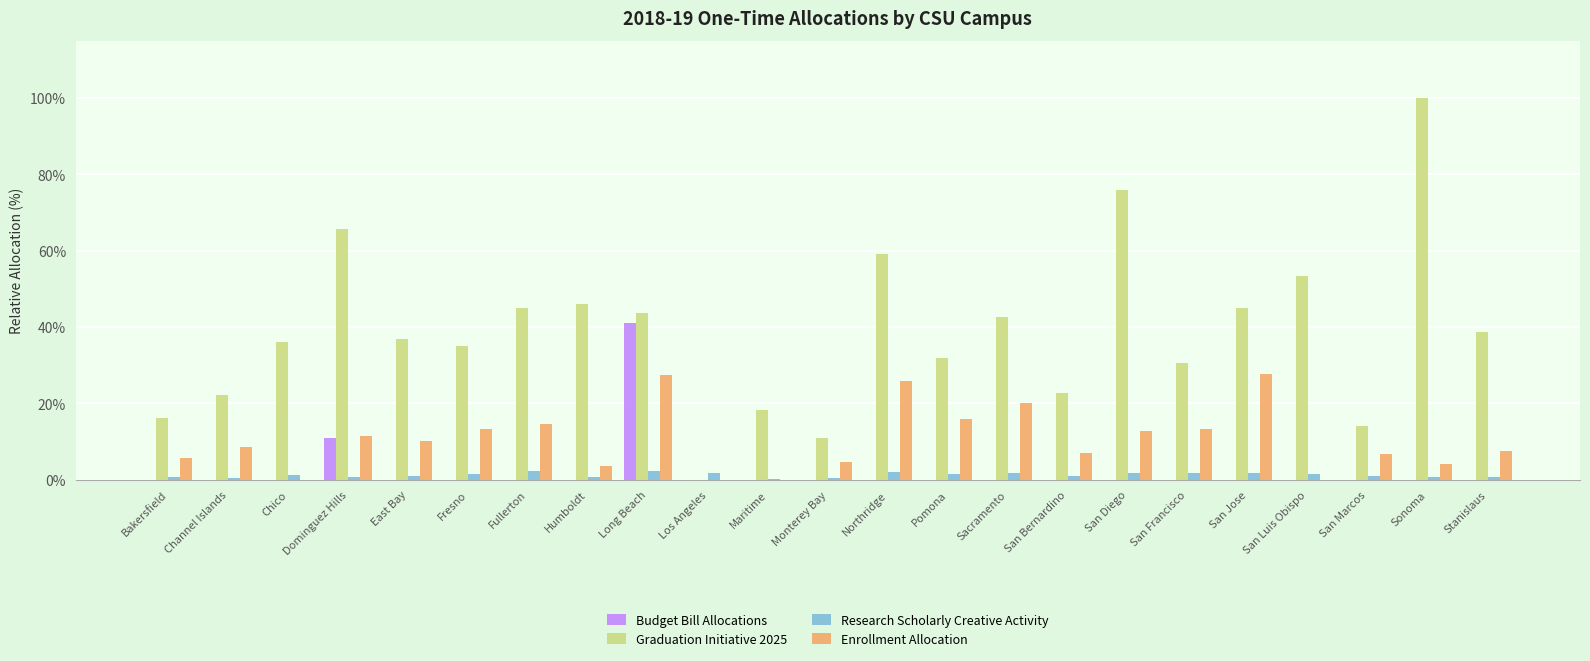

How many groups of bars are there?

23